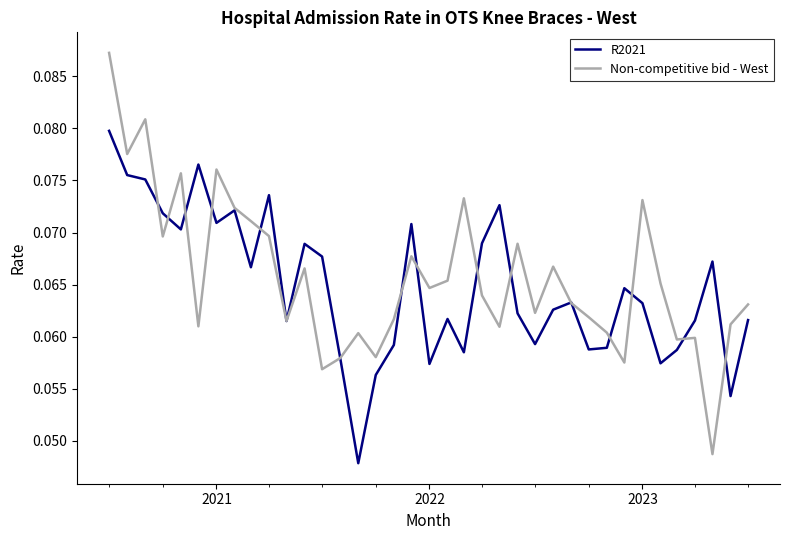

Which series has the largest range (max minus min)?

Non-competitive bid - West